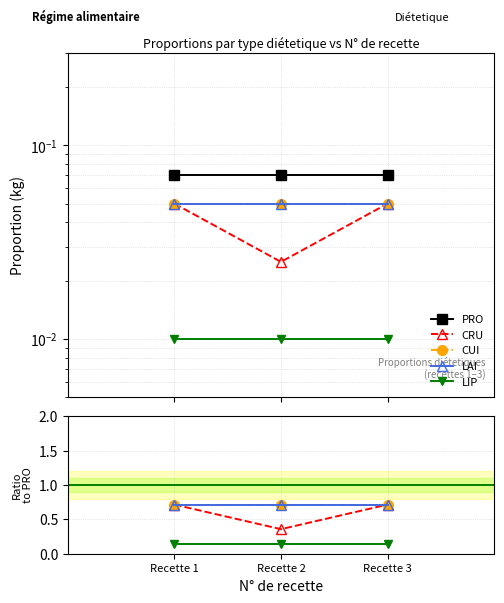

What is the value of the LIP point at the 1st from the left?

0.1